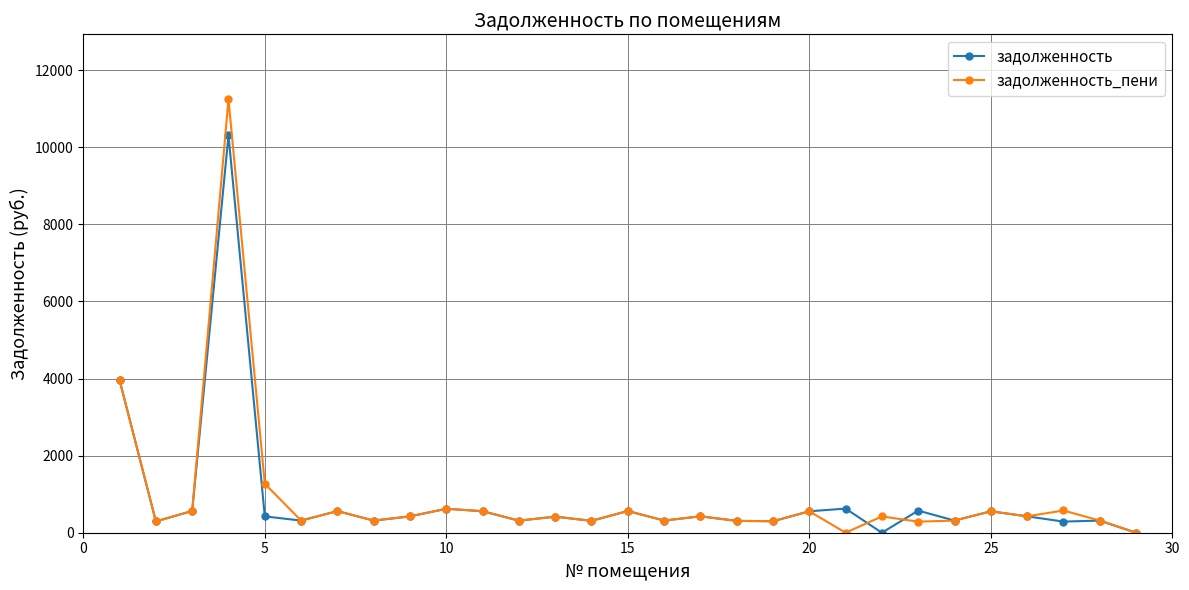

True or false: задолженность_пени has more than 2 interior local peaks.

True